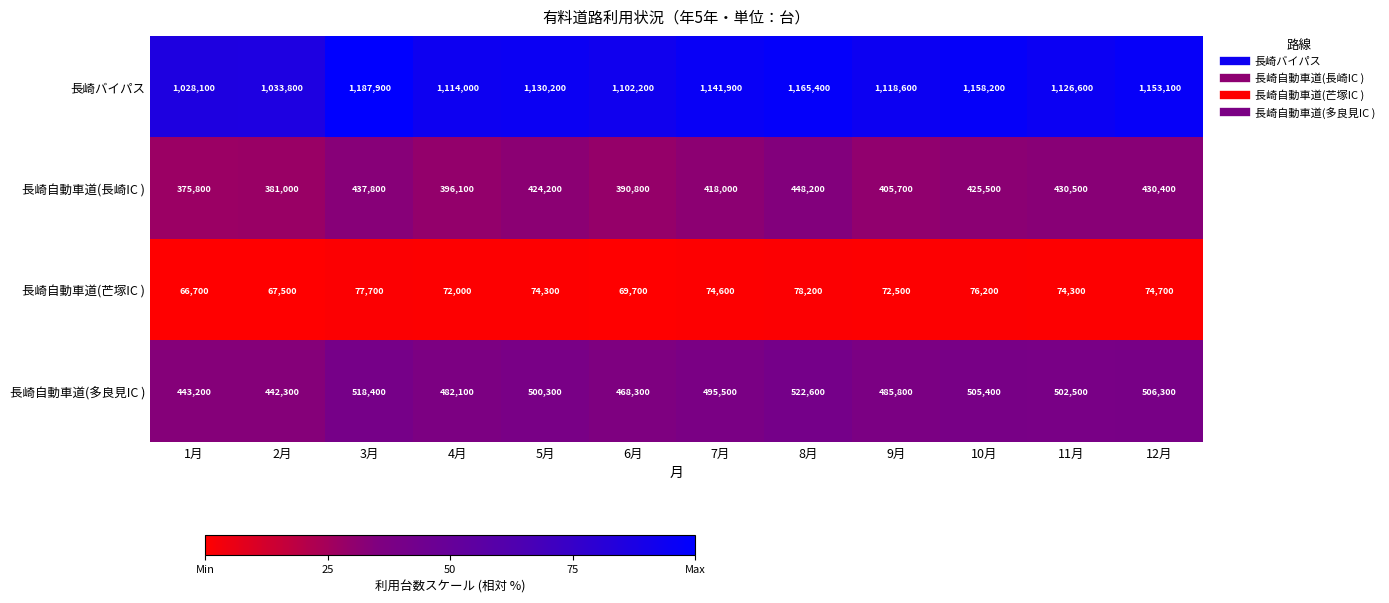

What is the difference between the maximum and minimum values in the 長崎バイパス series?

159800